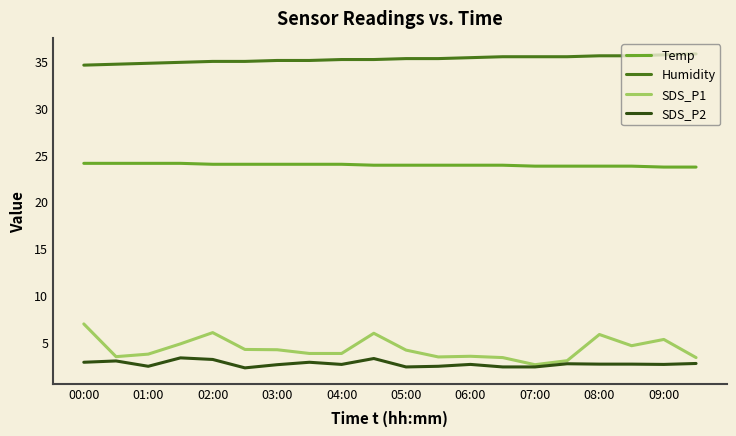

What is the greatest value displayed?

35.8